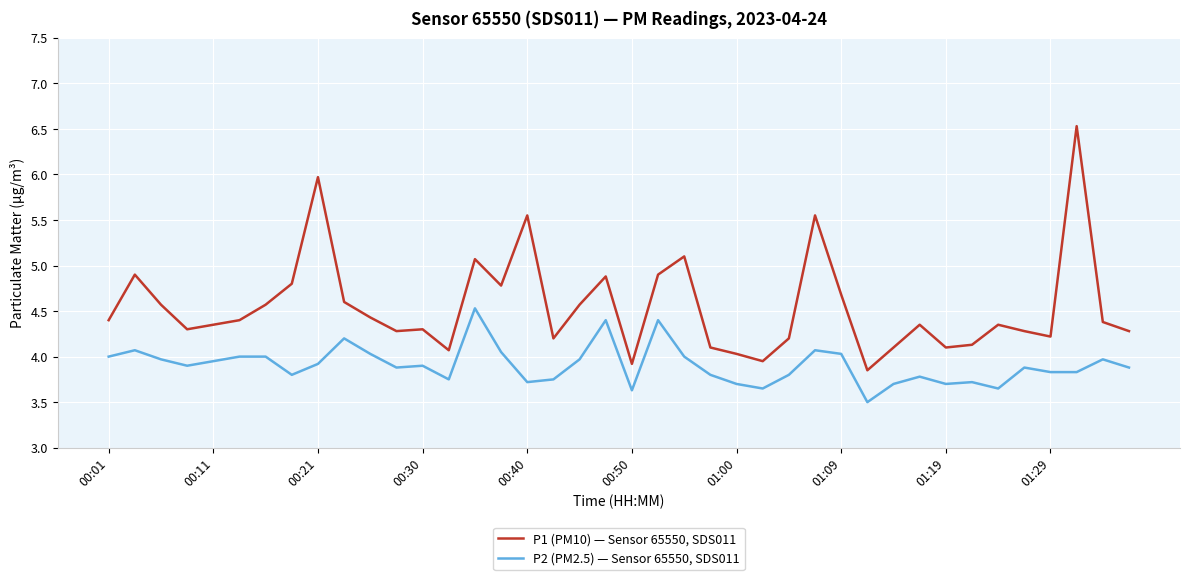

Rank the series by their average value, from lowest to highest.

P2 (PM2.5) — Sensor 65550, SDS011, P1 (PM10) — Sensor 65550, SDS011